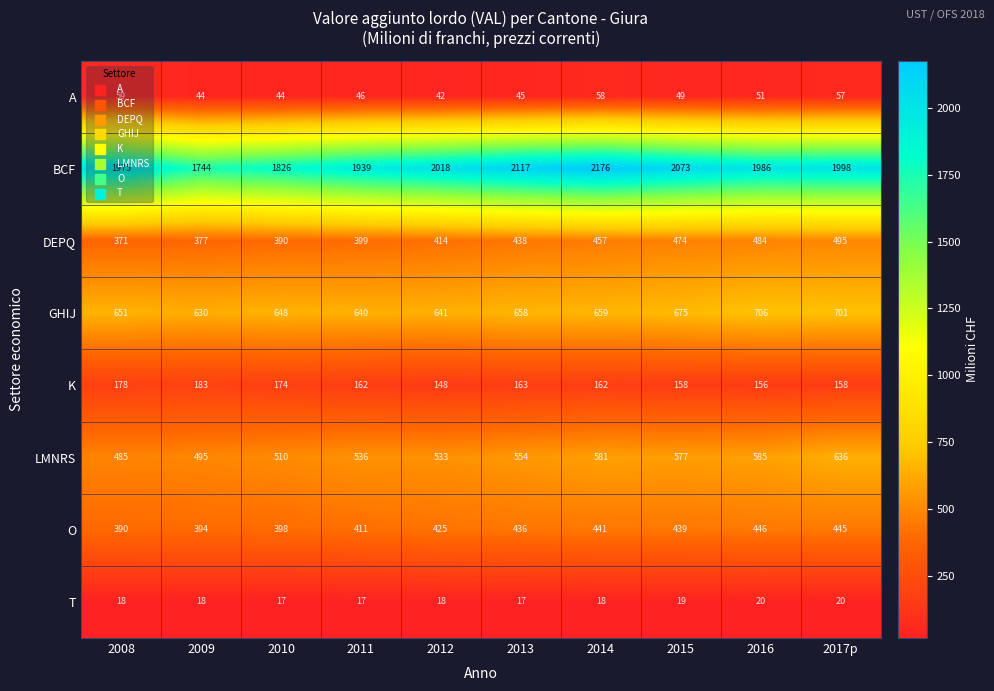

What is the approximate value of K at 2015?

158